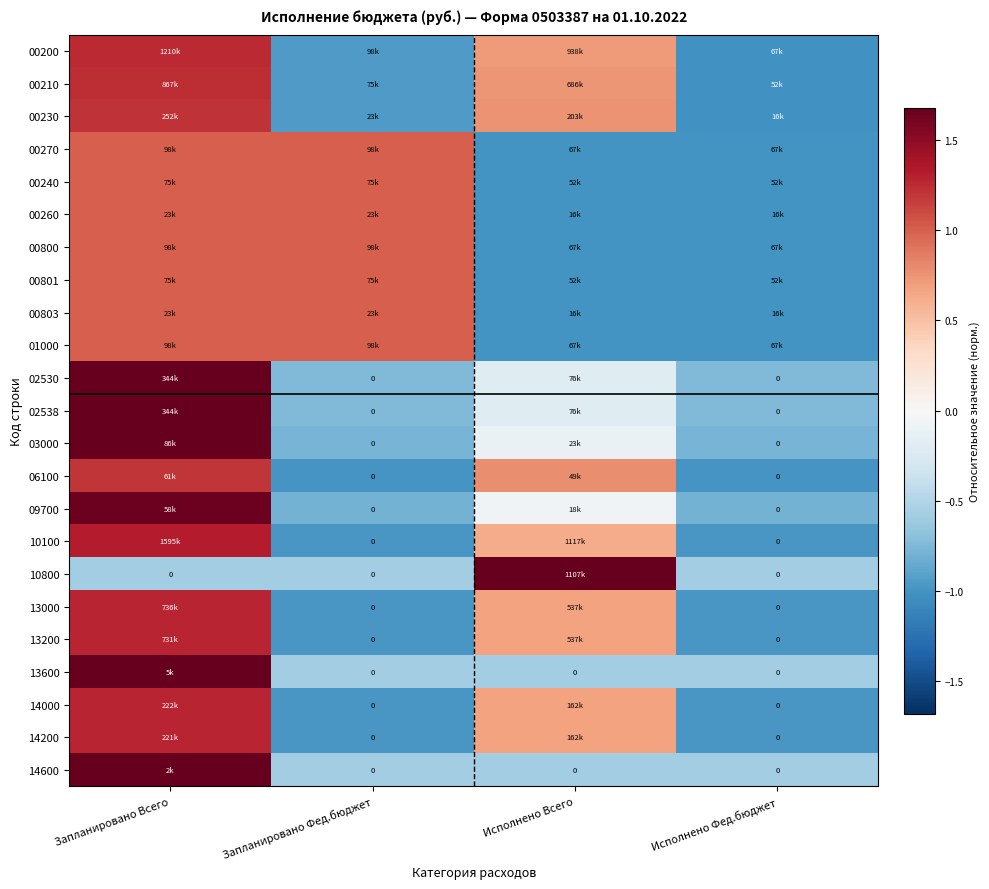

The value of 13200 at Запланировано Фед.бюджет is -0.4. True or false?

False